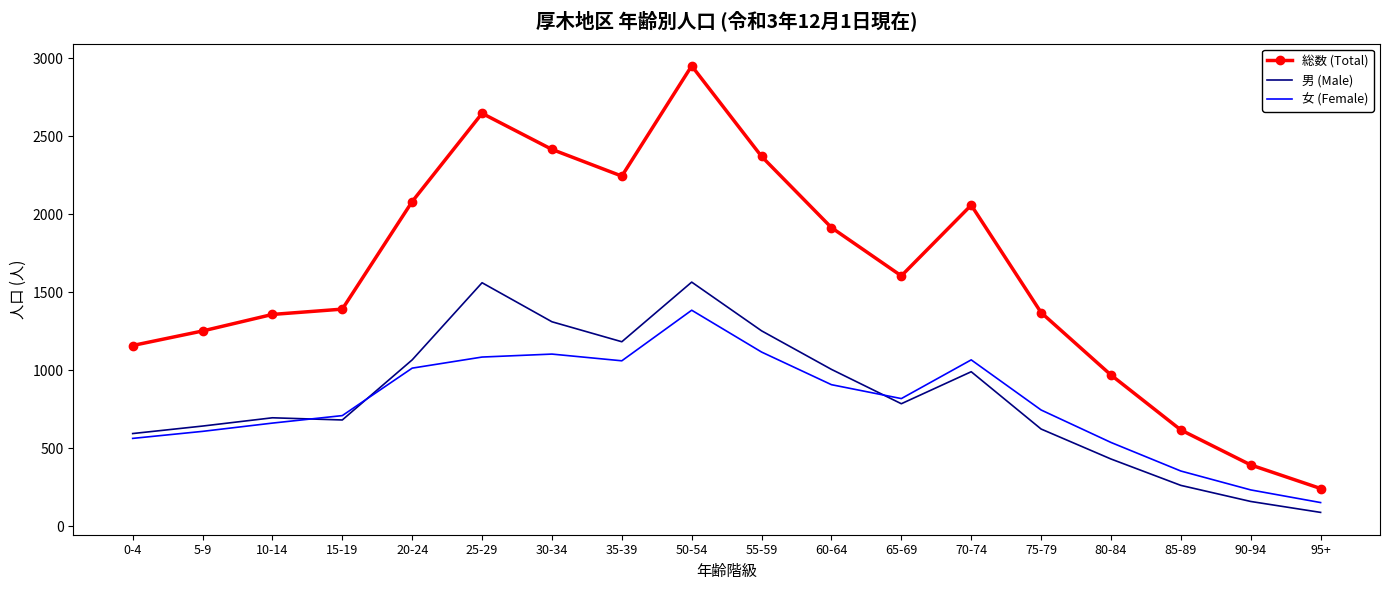

List the series in order of their peak value, highest first.

総数 (Total), 男 (Male), 女 (Female)